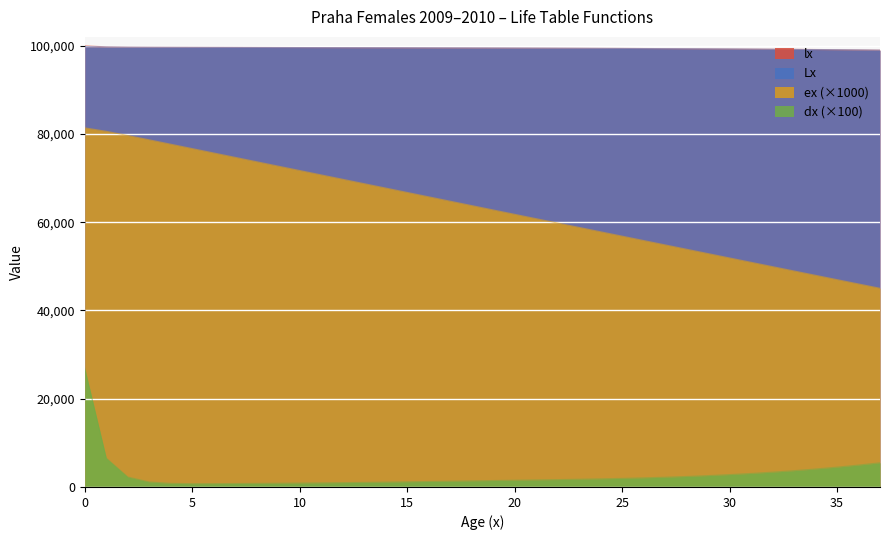

How many data points in lx are less than 99497?

19